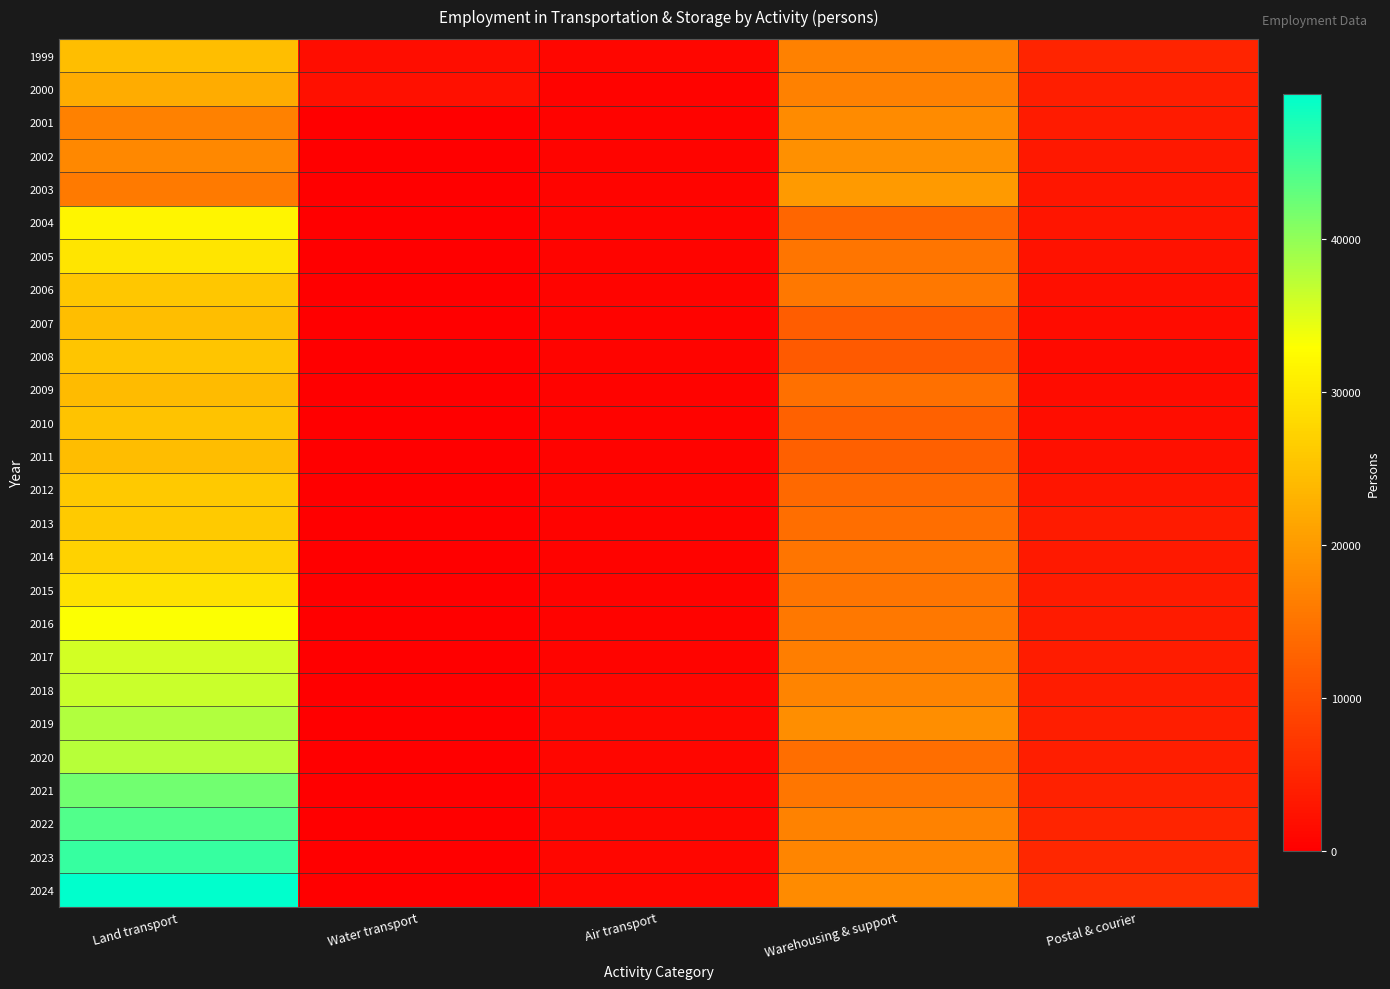

Which series has the widest spread of values?

2024